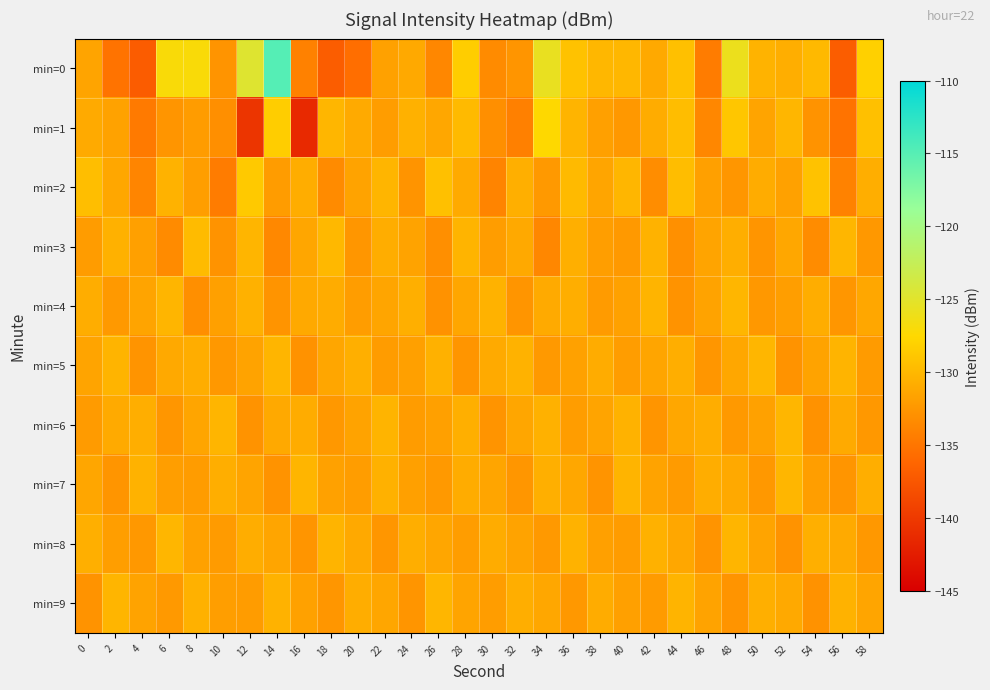

Which label corresponds to the smallest value in the chart?

16